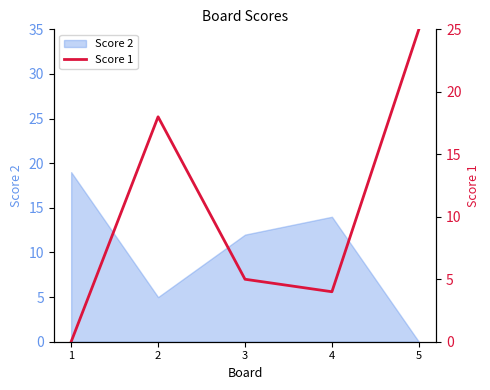

True or false: there are more than 0 points higher than both neighbors.

True